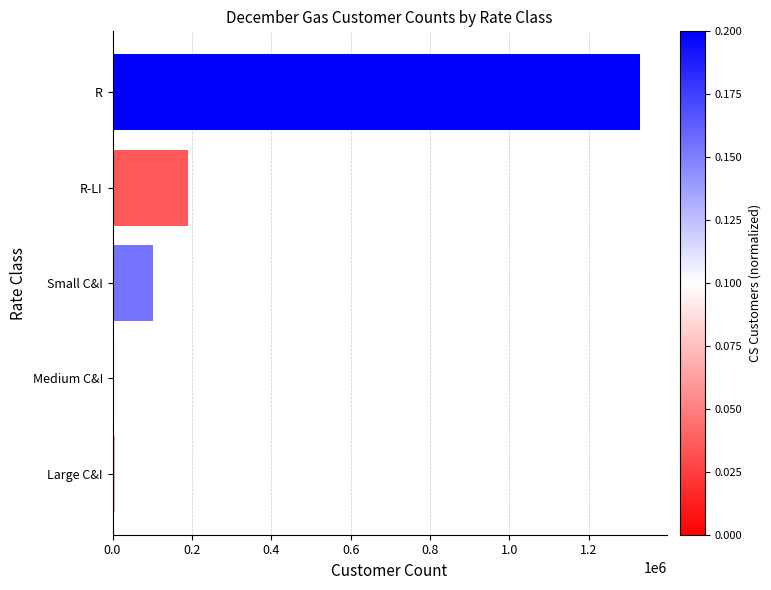

What is the change in value from R to Small C&I?

-1228536